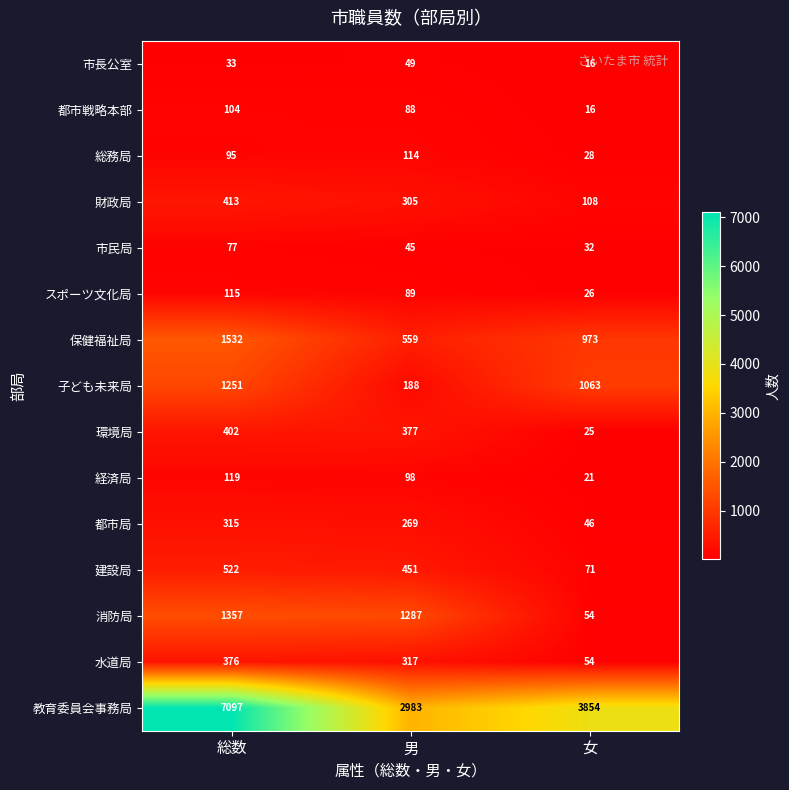

Rank the series at 総数 from lowest to highest value.

市長公室, 市民局, 総務局, 都市戦略本部, スポーツ文化局, 経済局, 都市局, 水道局, 環境局, 財政局, 建設局, 子ども未来局, 消防局, 保健福祉局, 教育委員会事務局